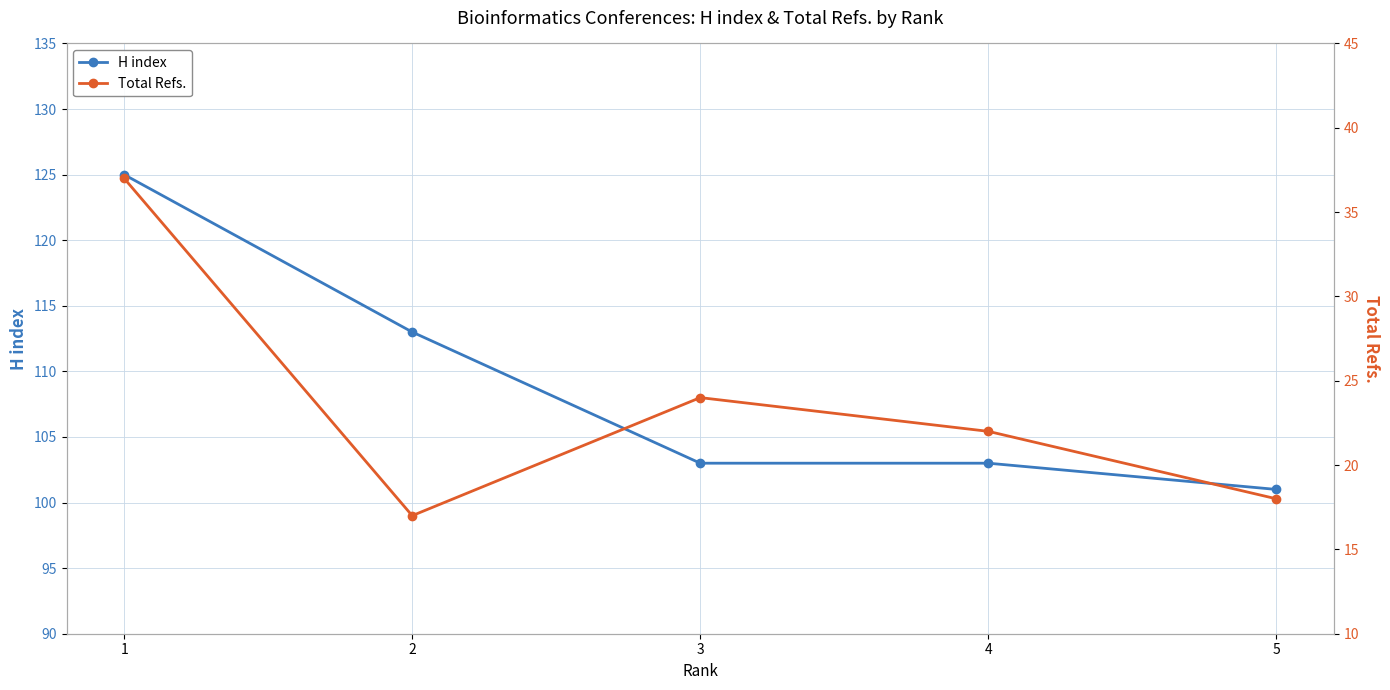

Which series changed the most between 1 and 2?

Total Refs.